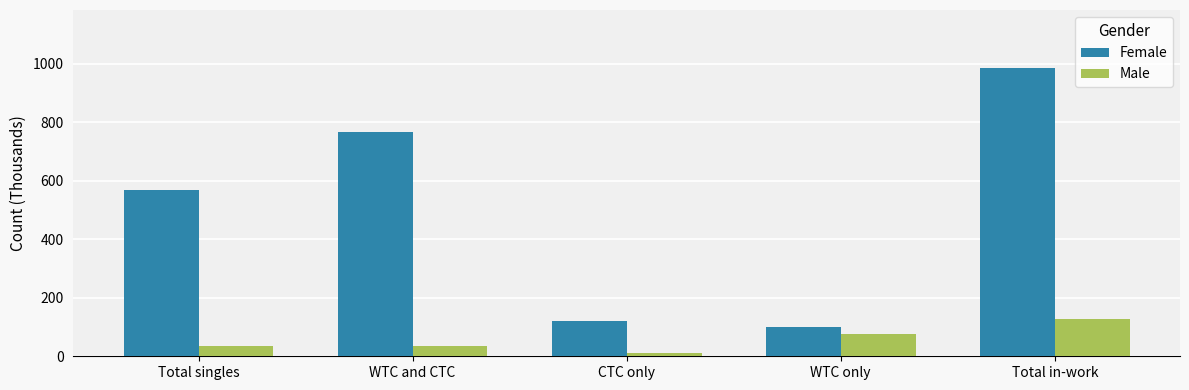

Which series has the largest total across all categories?

Female